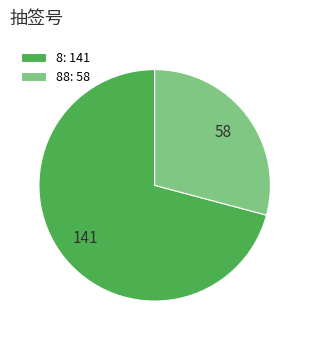

Combined, do 8: 141 and 88: 58 account for over 50%?

Yes